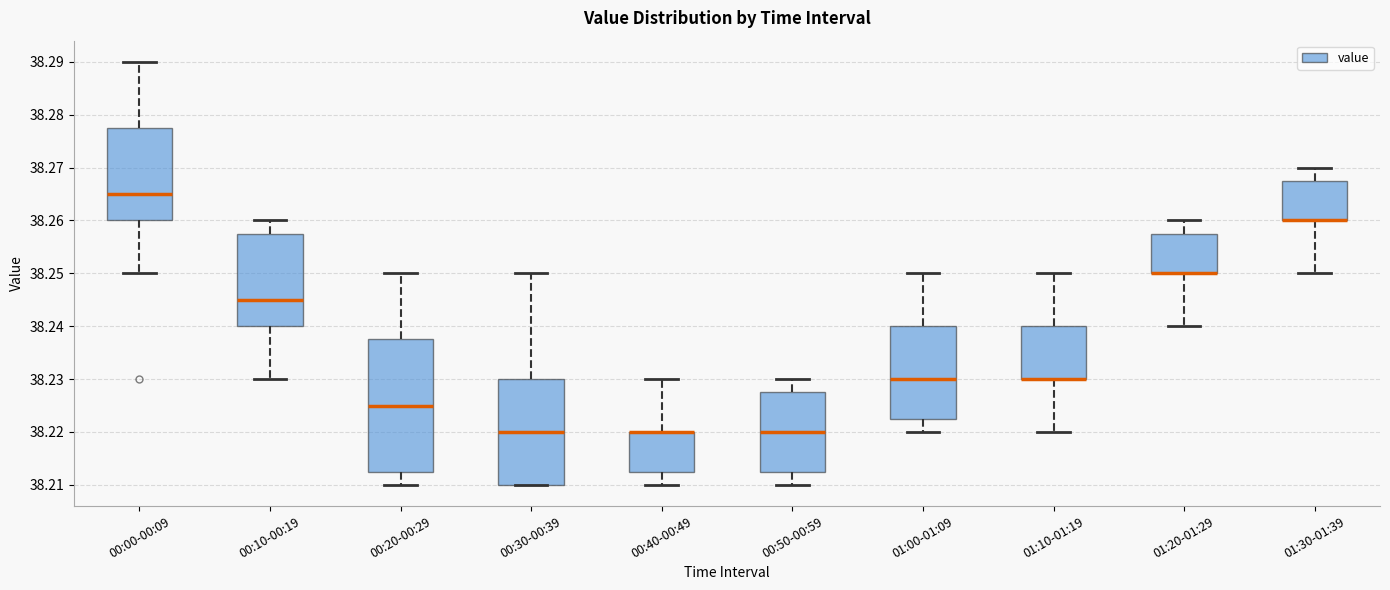

Reading left to right, read every box against the y-axis: the position of its median line, the range the box covers, and the ends of its whiskers. The values are not printed on the chart, so give them approximately, as read against the axis.

00:00-00:09: median 38.265, box 38.260 to 38.278, whiskers 38.250 to 38.290
00:10-00:19: median 38.245, box 38.240 to 38.258, whiskers 38.230 to 38.260
00:20-00:29: median 38.225, box 38.213 to 38.238, whiskers 38.210 to 38.250
00:30-00:39: median 38.220, box 38.210 to 38.230, whiskers 38.210 to 38.250
00:40-00:49: median 38.220 (drawn on the box's upper edge), box 38.213 to 38.220, whiskers 38.210 to 38.230
00:50-00:59: median 38.220, box 38.213 to 38.228, whiskers 38.210 to 38.230
01:00-01:09: median 38.230, box 38.223 to 38.240, whiskers 38.220 to 38.250
01:10-01:19: median 38.230 (drawn on the box's lower edge), box 38.230 to 38.240, whiskers 38.220 to 38.250
01:20-01:29: median 38.250 (drawn on the box's lower edge), box 38.250 to 38.258, whiskers 38.240 to 38.260
01:30-01:39: median 38.260 (drawn on the box's lower edge), box 38.260 to 38.268, whiskers 38.250 to 38.270